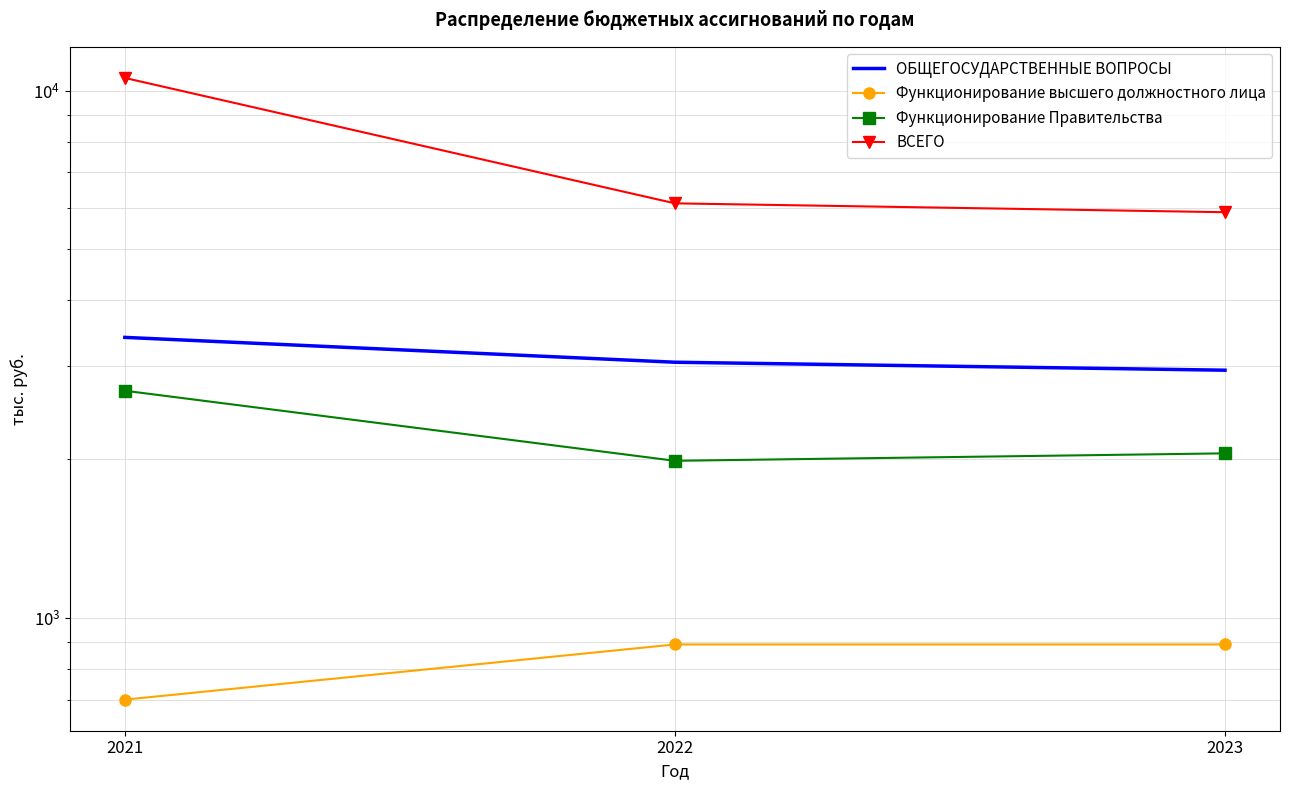

Reading right to left, list all the values displayed in this chart.

ОБЩЕГОСУДАРСТВЕННЫЕ ВОПРОСЫ: 2949.5	3054.0	3404.0
Функционирование высшего должностного лица: 890.5	890.5	699.8
Функционирование Правительства: 2051.4	1985.8	2696.5
ВСЕГО: 5879.9	6112.0	10569.5